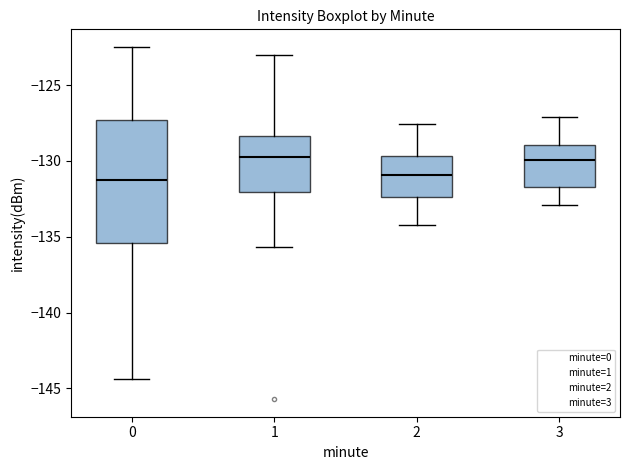

Reading left to right, read every box against the y-axis: the position of its median line, the range the box covers, and the ends of its whiskers. The values are not printed on the chart, so give them approximately, as read against the axis.

0: median -131.5, box -135.5 to -127.5, whiskers -144.5 to -122.5
1: median -129.5, box -132.0 to -128.5, whiskers -135.5 to -123.0
2: median -131.0, box -132.5 to -129.5, whiskers -134.0 to -127.5
3: median -130.0, box -131.5 to -129.0, whiskers -133.0 to -127.0